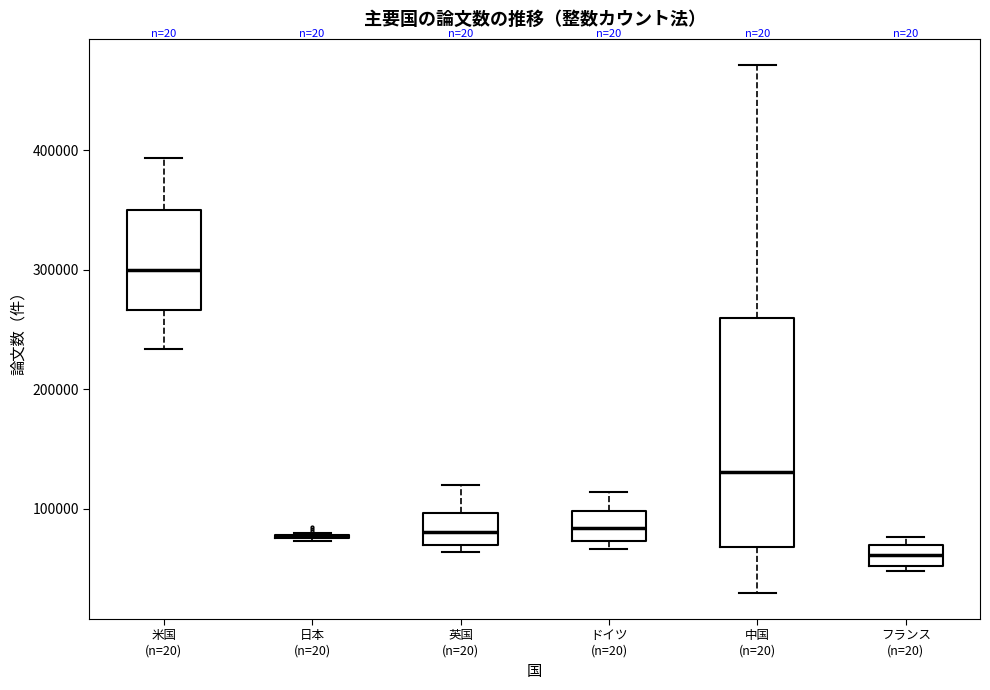

Reading left to right, read every box against the y-axis: the position of its median line, the range the box covers, and the ends of its whiskers. The values are not printed on the chart, so give them approximately, as read against the axis.

米国 (n=20): median 300000, box 270000 to 350000, whiskers 230000 to 390000
日本 (n=20): box collapsed to a line at 80000, whiskers 70000 to 80000
英国 (n=20): median 80000, box 70000 to 100000, whiskers 60000 to 120000
ドイツ (n=20): median 80000, box 70000 to 100000, whiskers 70000 (just below the box's lower edge) to 110000
中国 (n=20): median 130000, box 70000 to 260000, whiskers 30000 to 470000
フランス (n=20): median 60000, box 50000 to 70000, whiskers 50000 (just below the box's lower edge) to 80000